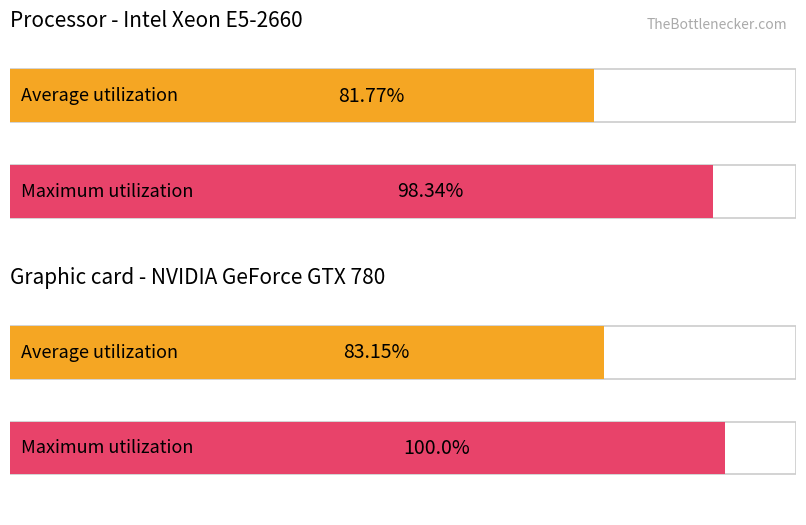

Which series has the widest spread of values?

Maximum utilization